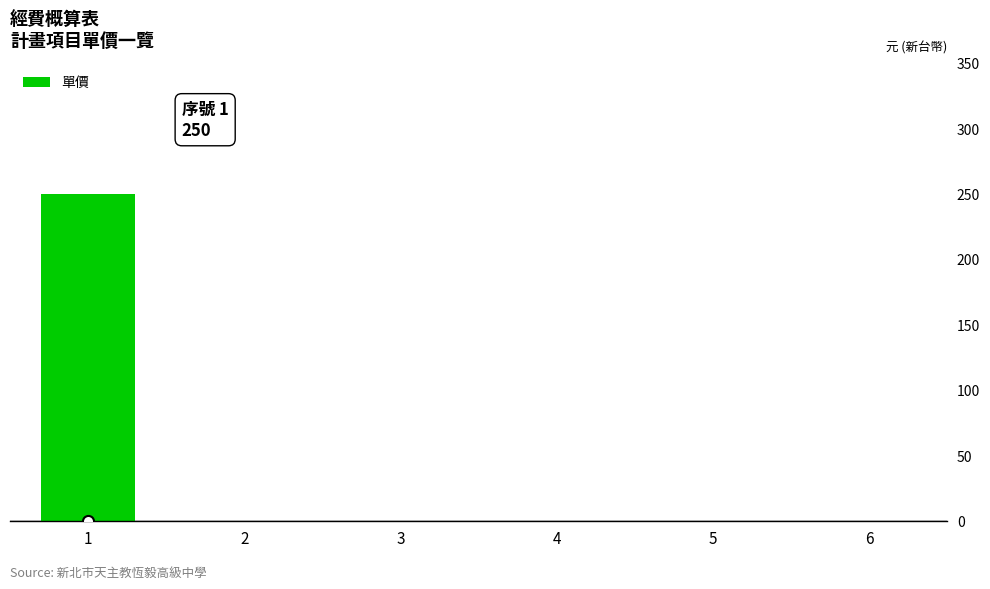

The value at 1 is 171. True or false?

False